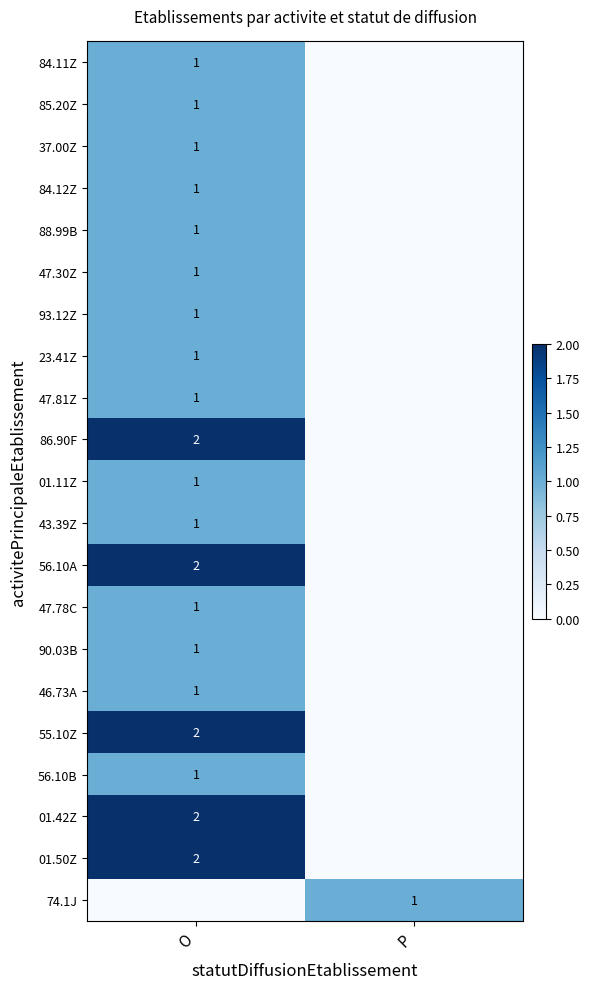

Is it true that 37.00Z equals 1 at O?

True